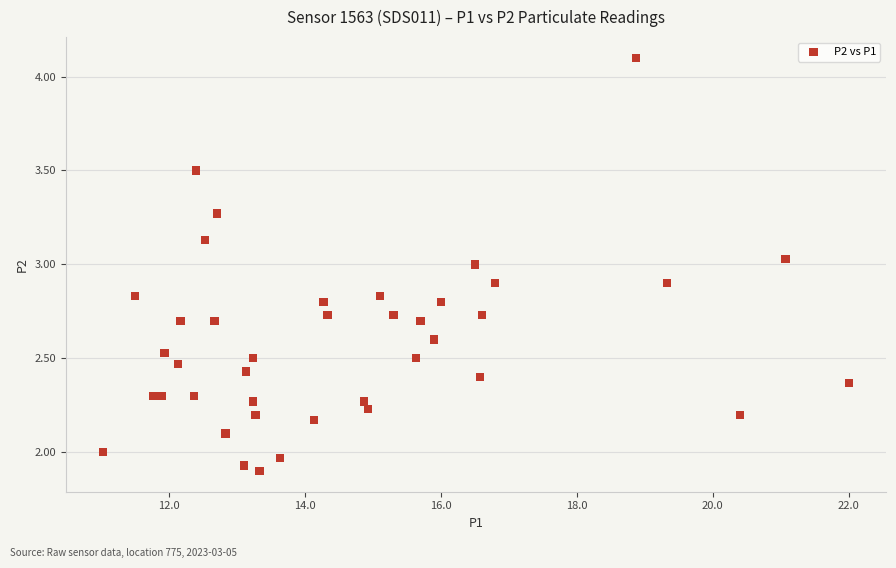

What is the range of X values (max minus min)?

11.0